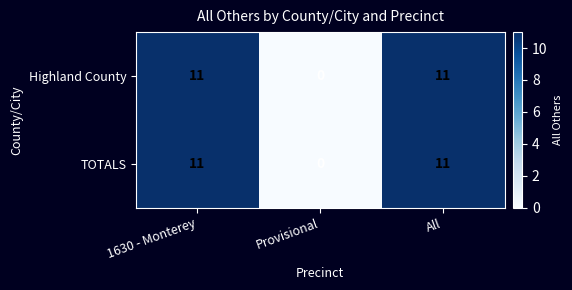

Is the value of TOTALS at Provisional greater than the value of Highland County at 1630 - Monterey?

No